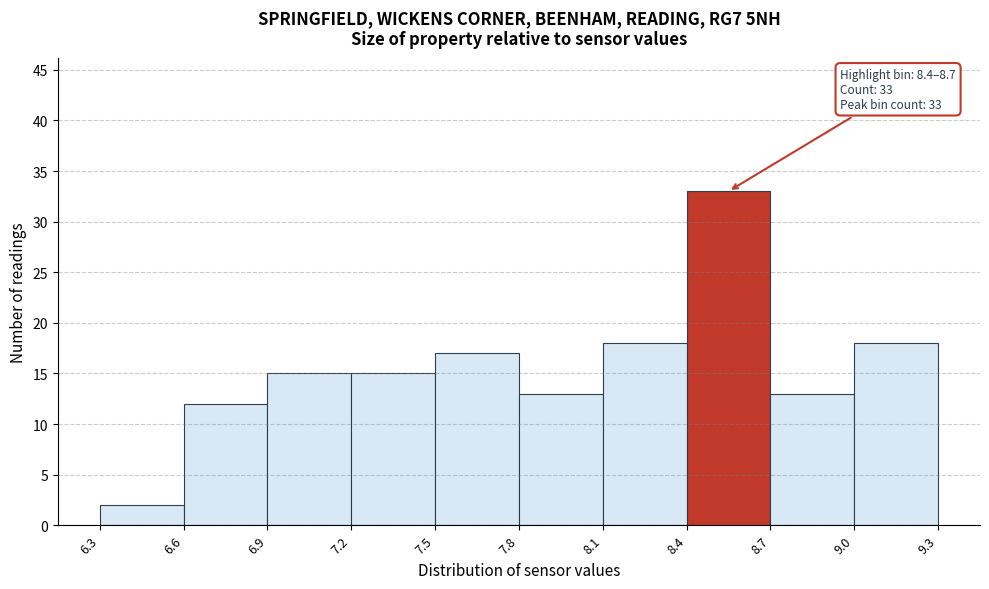

Over which range of the x-axis is the bar tallest?

8.4 to 8.7